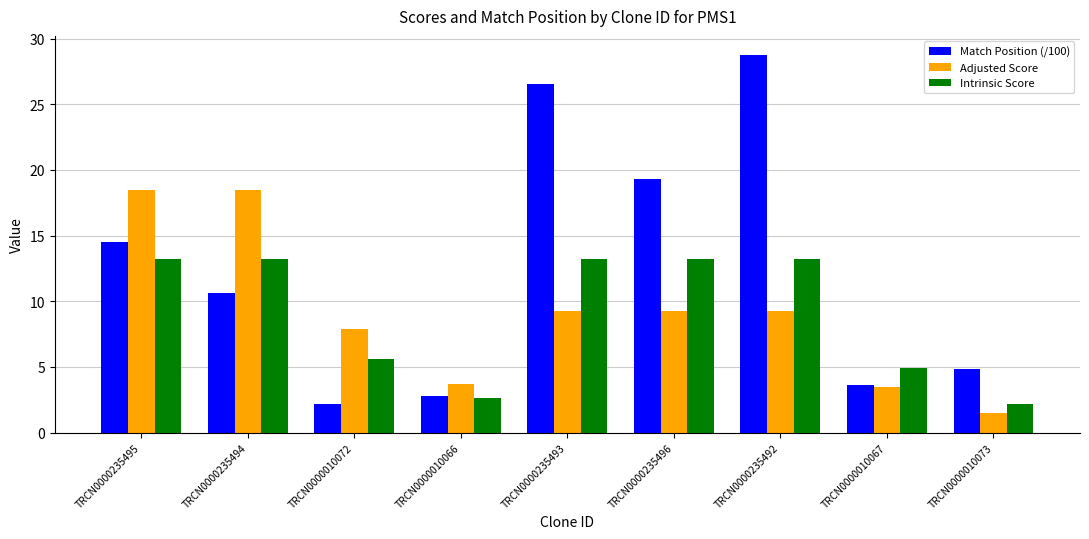

What is the sum of the Intrinsic Score values at TRCN0000010066 and TRCN0000010067?

7.6